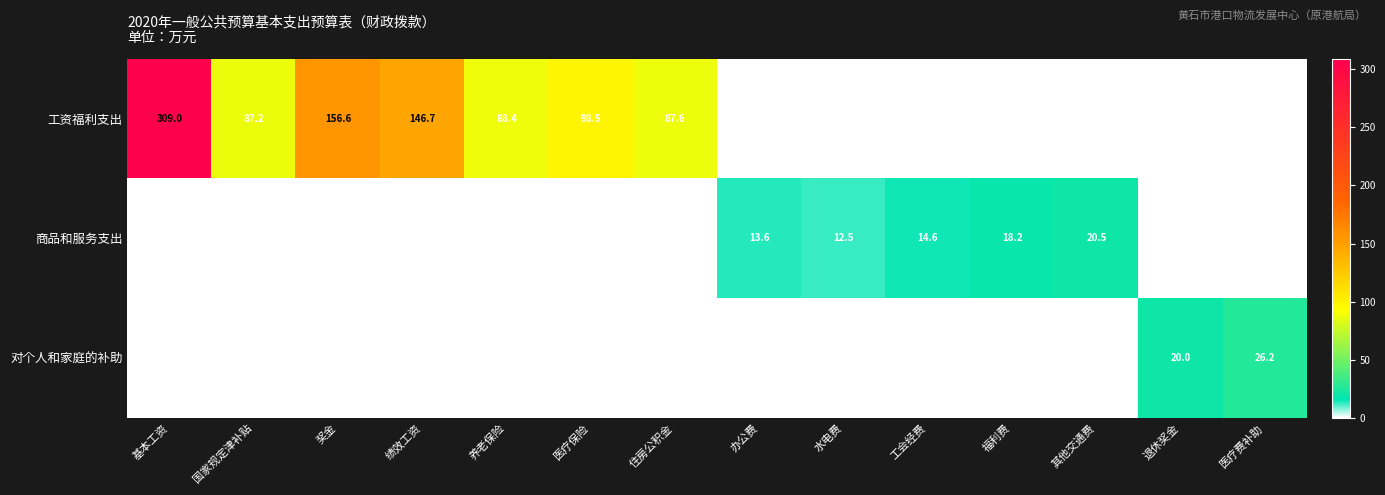

The value of 工资福利支出 at 养老保险 is 144.4. True or false?

False